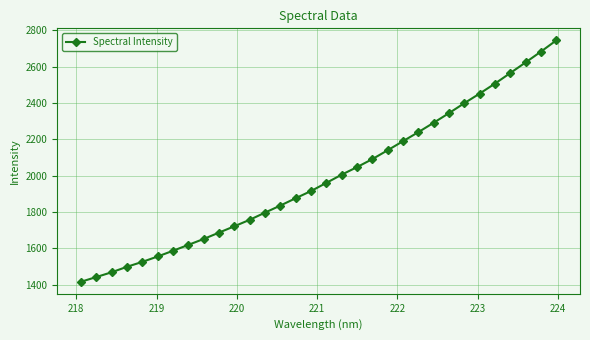

What is the minimum value shown in the chart?

1415.5